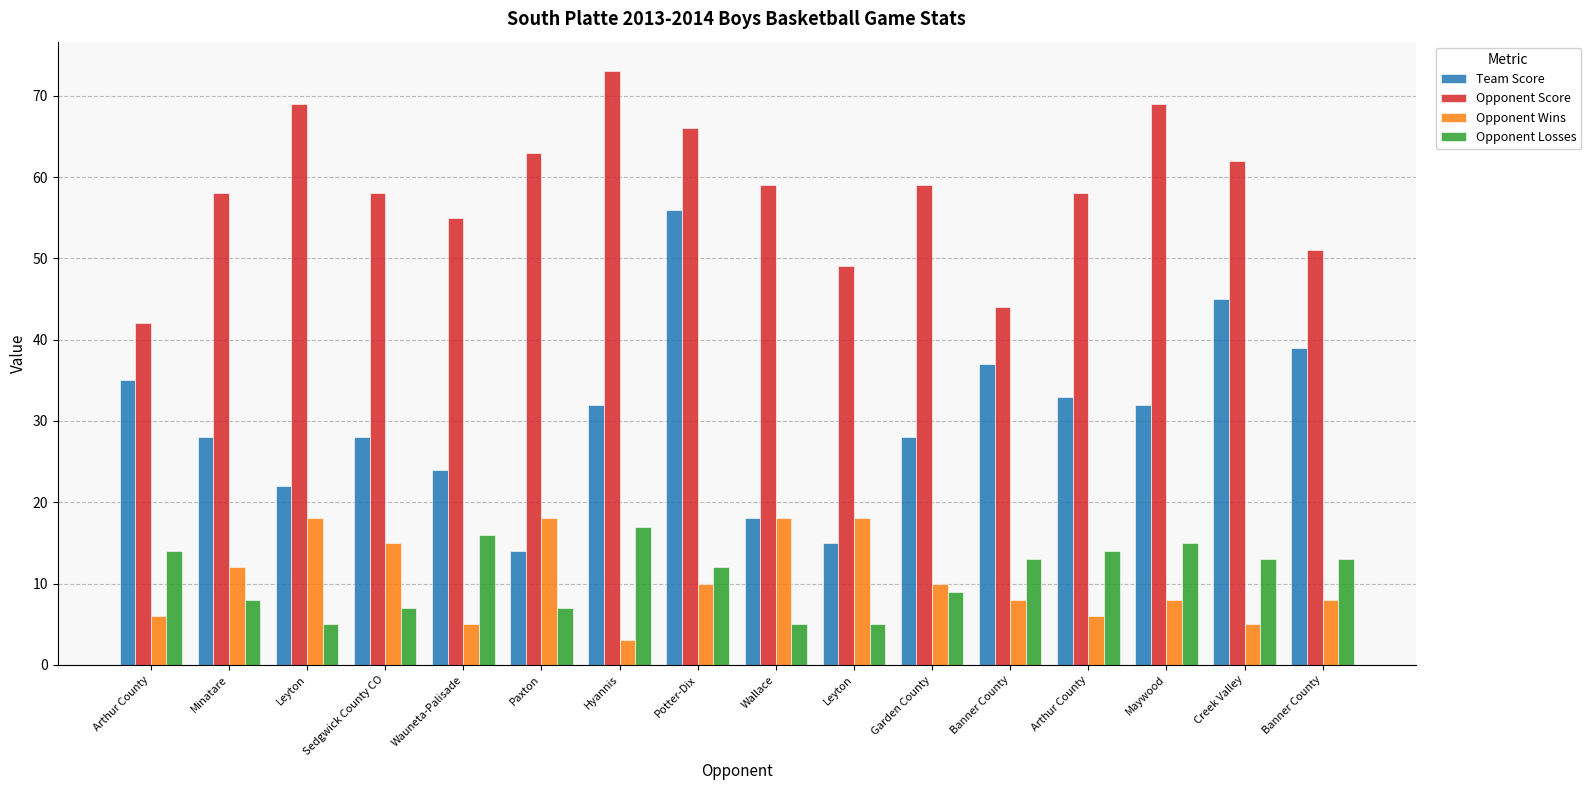

How many distinct data groups are displayed?

4